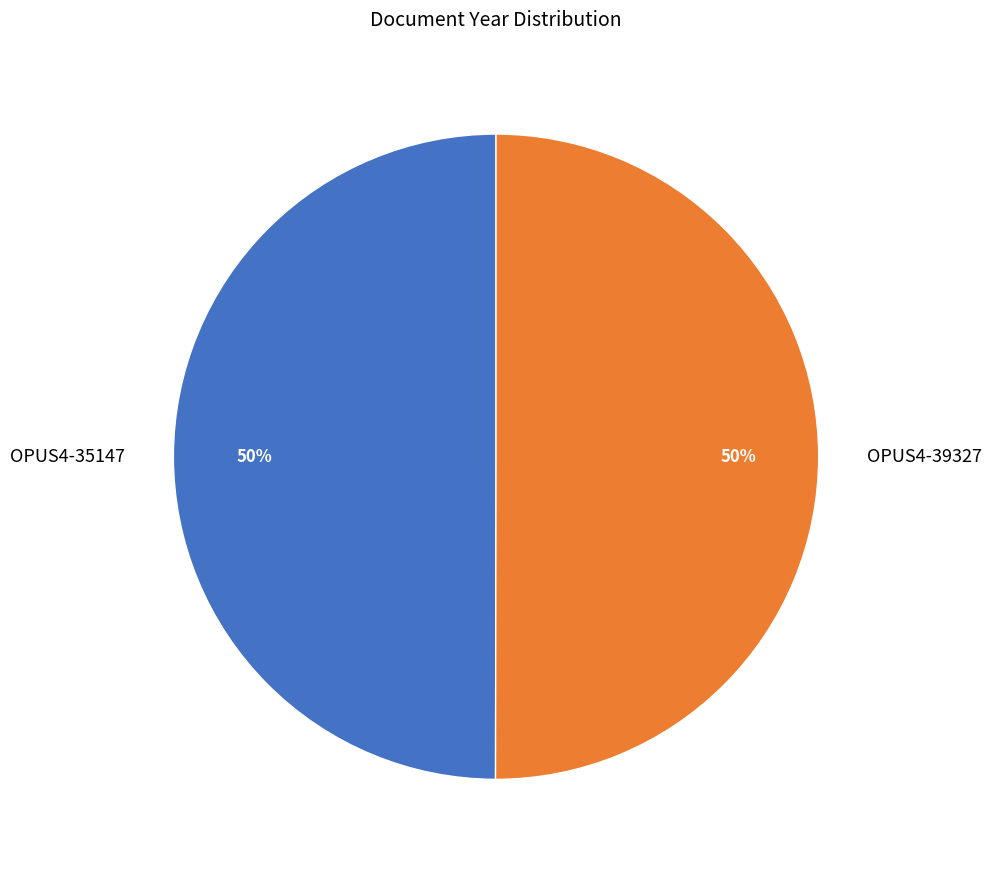

How many slices are in this pie chart?

2